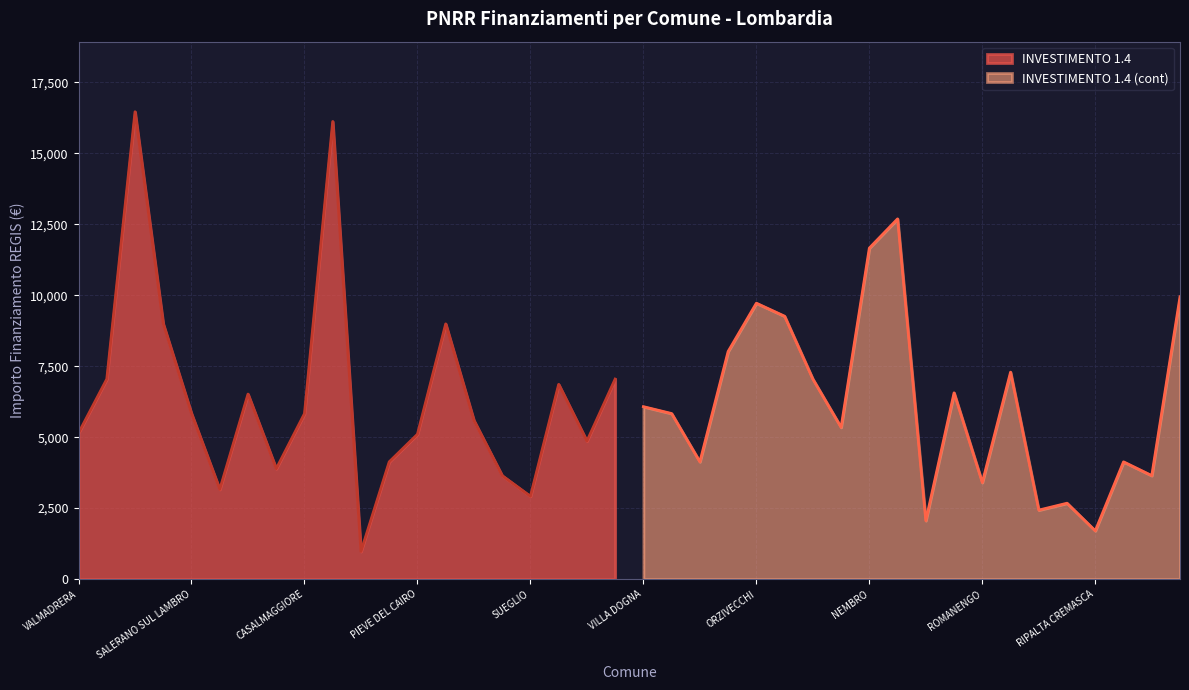

Where is the first local maximum for INVESTIMENTO 1.4 (cont)?

ORZIVECCHI